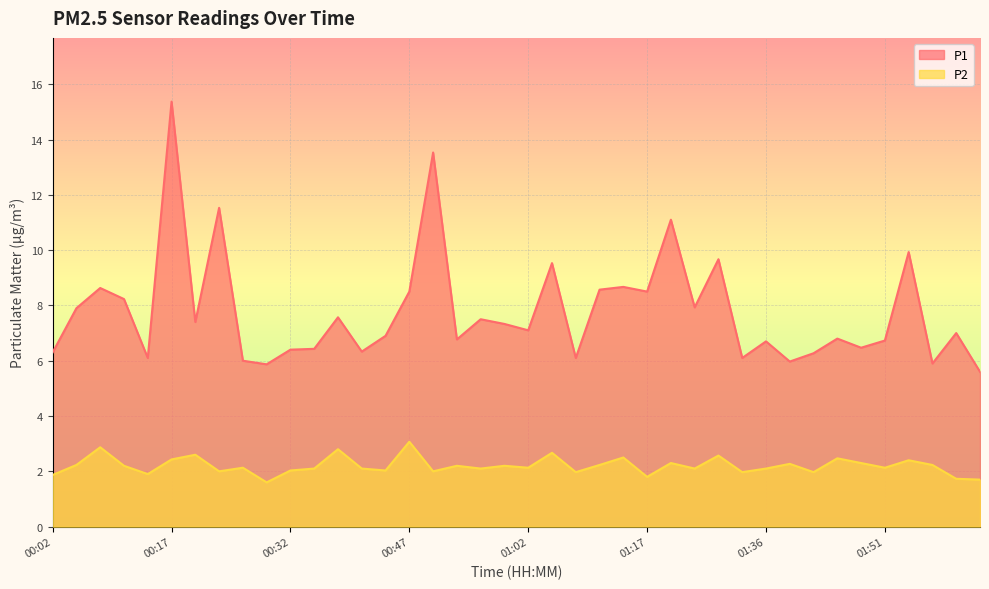

What is the value of the P1 point at the 40th from the left?

5.6